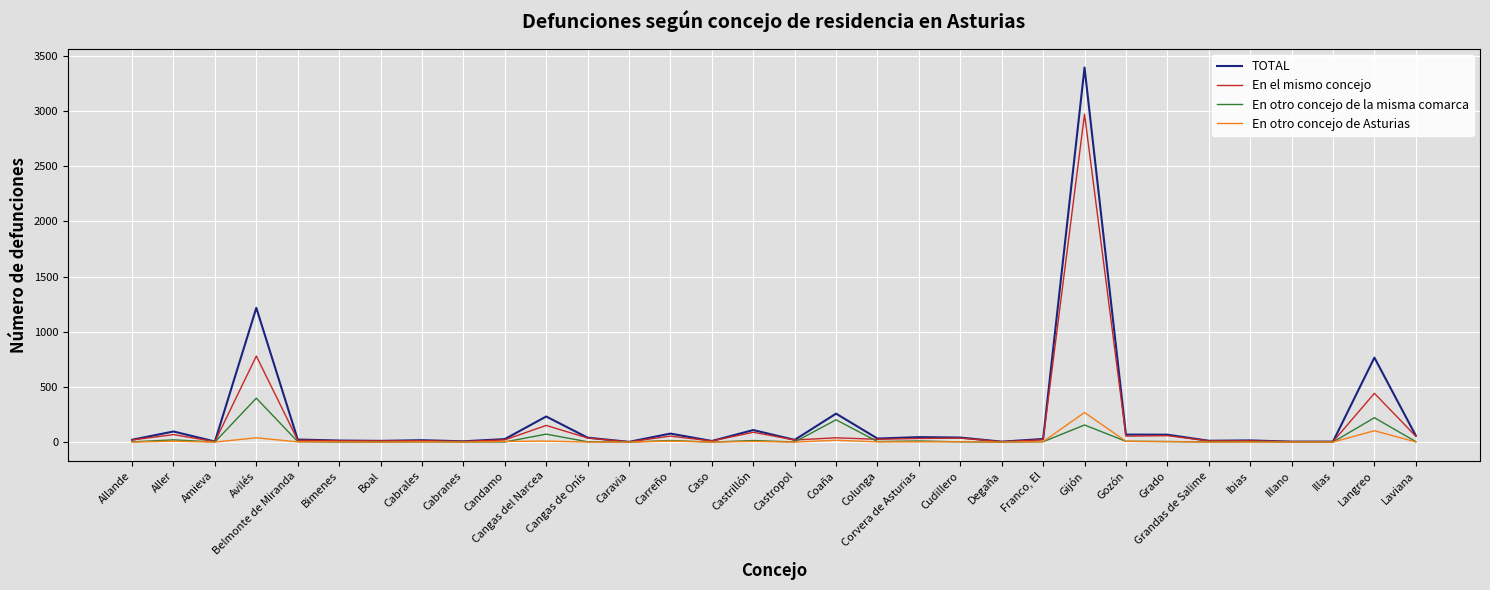

At how many categories does at least one series exceed 290?

3